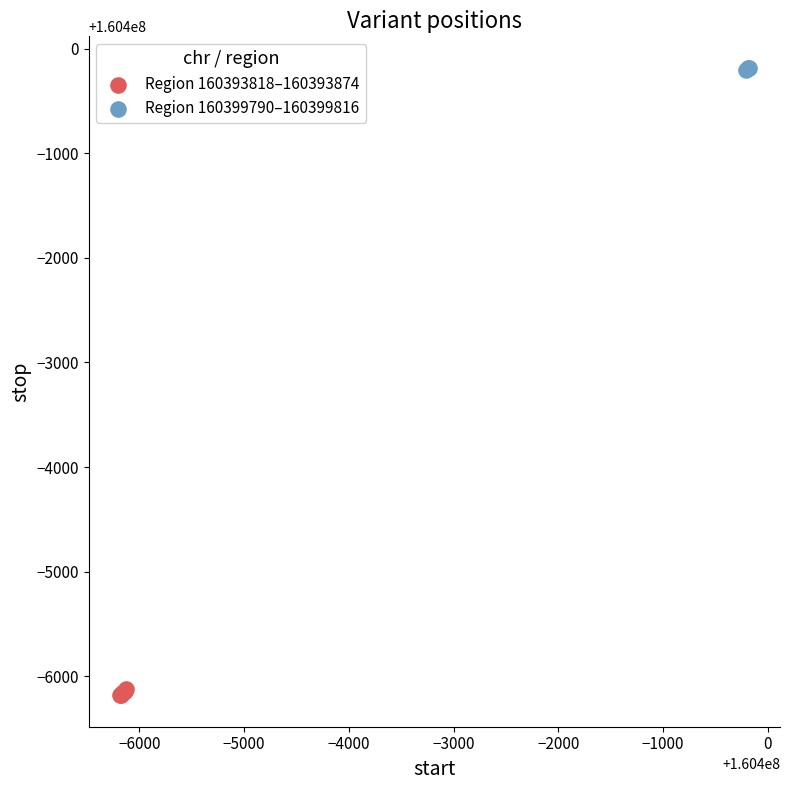

Which series contains the lowest Y value?

Region 160393818–160393874